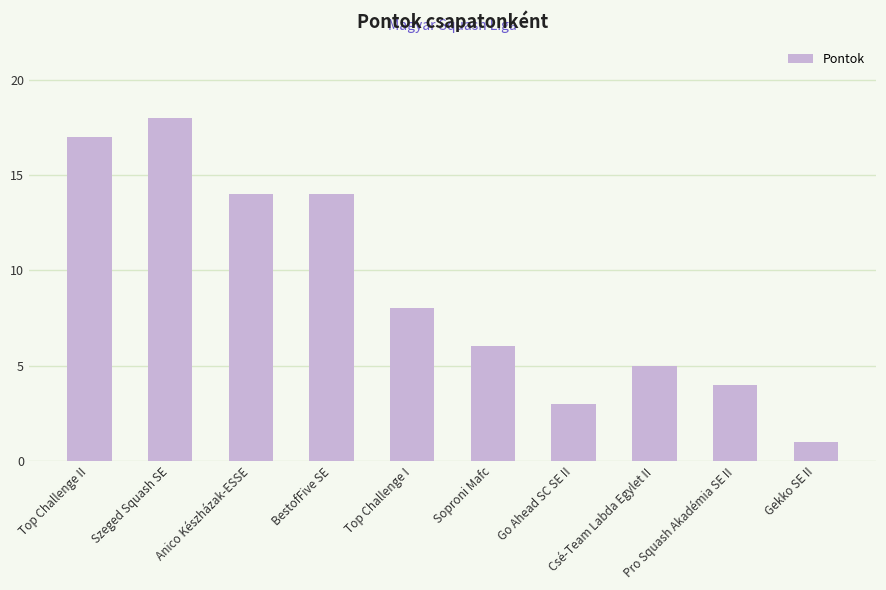

Reading right to left, extract all data points from this chart.

Gekko SE II=1	Pro Squash Akadémia SE II=4	Csé-Team Labda Egylet II=5	Go Ahead SC SE II=3	Soproni Mafc=6	Top Challenge I=8	BestofFive SE=14	Anico Készházak-ESSE=14	Szeged Squash SE=18	Top Challenge II=17